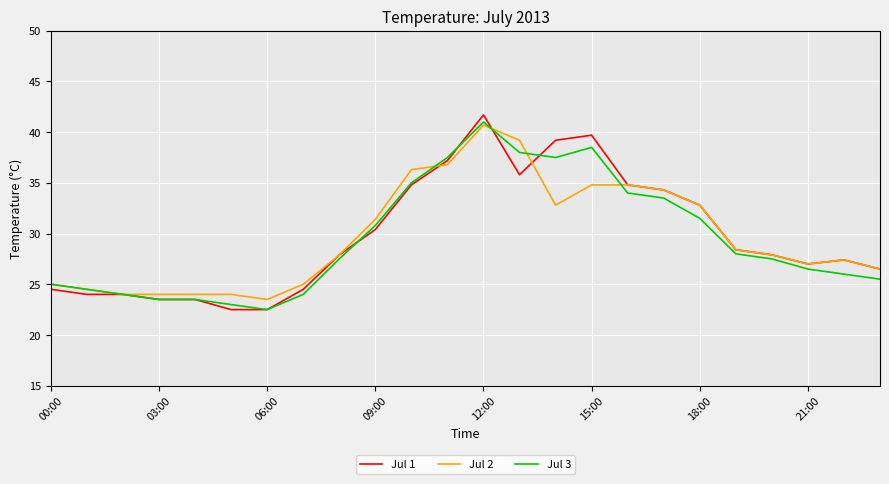

Which series has the widest spread of values?

Jul 1